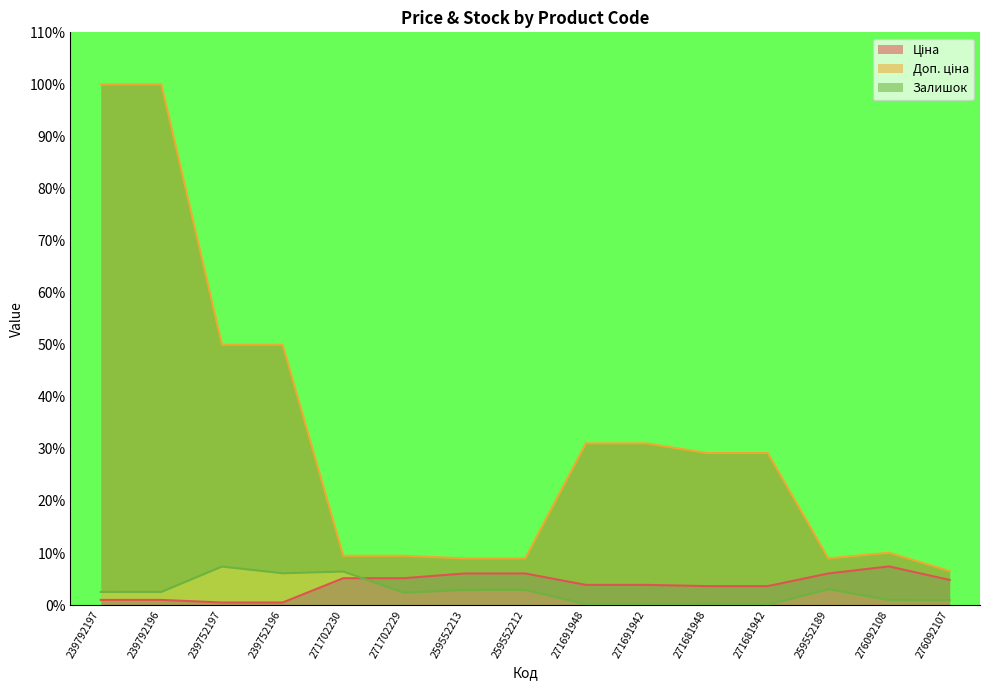

Is the value of Доп. ціна at 259552213 greater than the value of Ціна at 239752196?

Yes